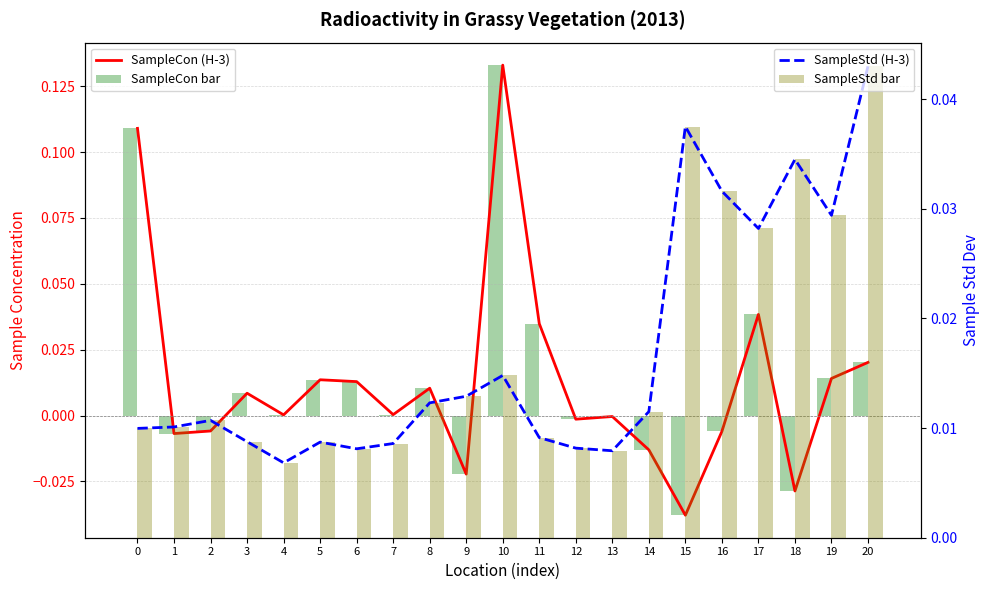

What is the difference between the second highest and second lowest values in the SampleCon bar series?

0.1